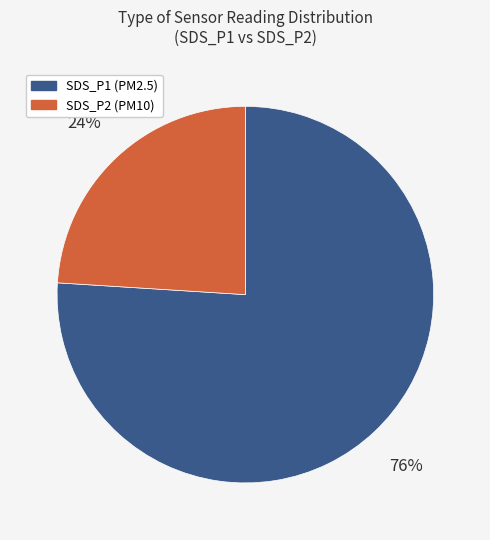

Approximately how many times larger is the value at SDS_P2 compared to SDS_P1?

0.3